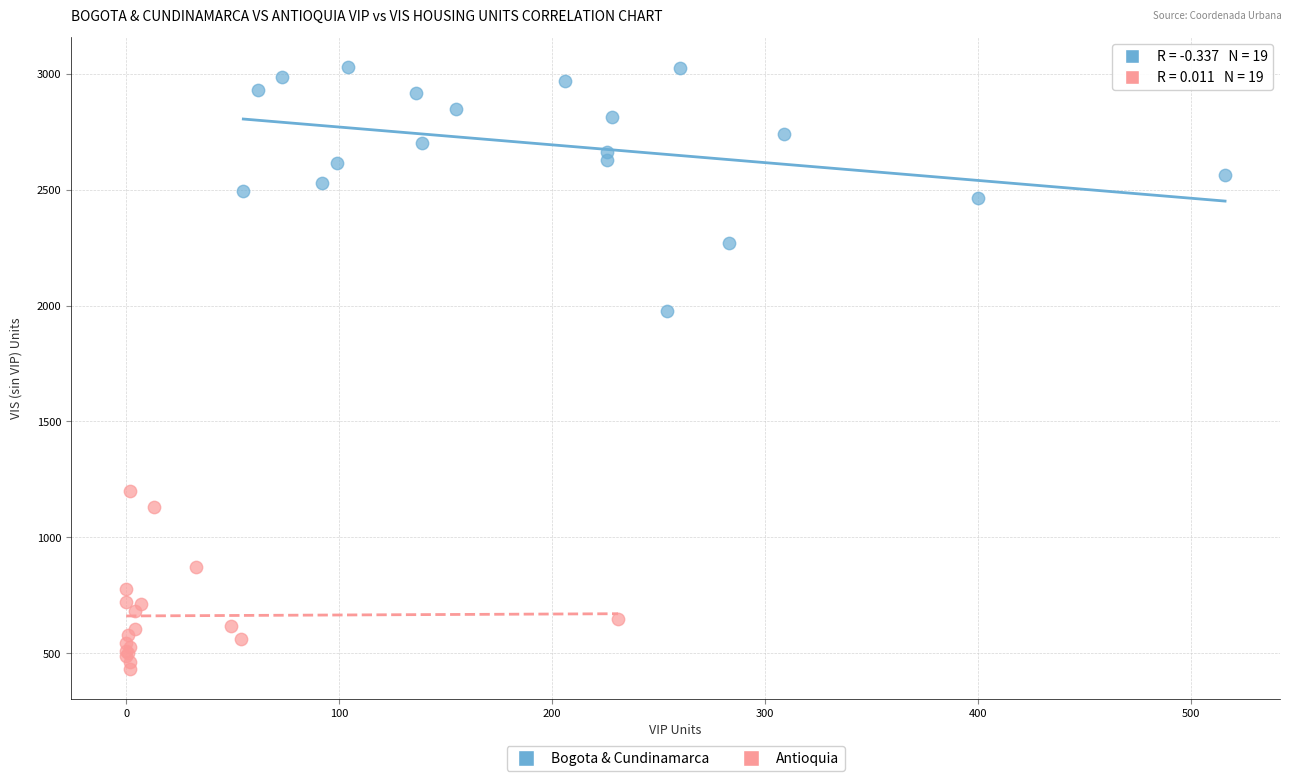

What are all the series names shown in the legend?

Bogota & Cundinamarca, Antioquia